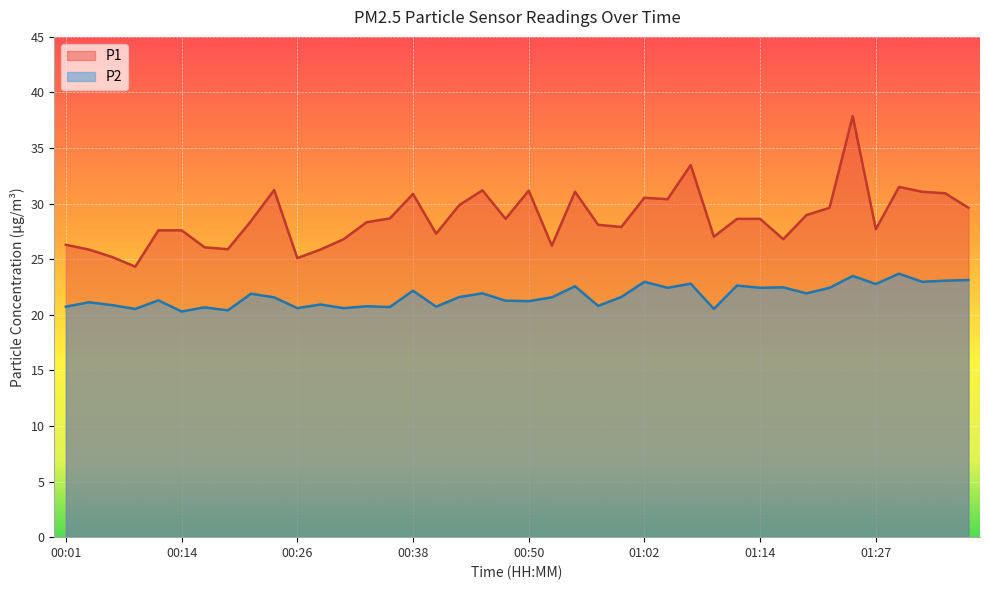

What is the approximate value of P1 at 00:50?

31.2